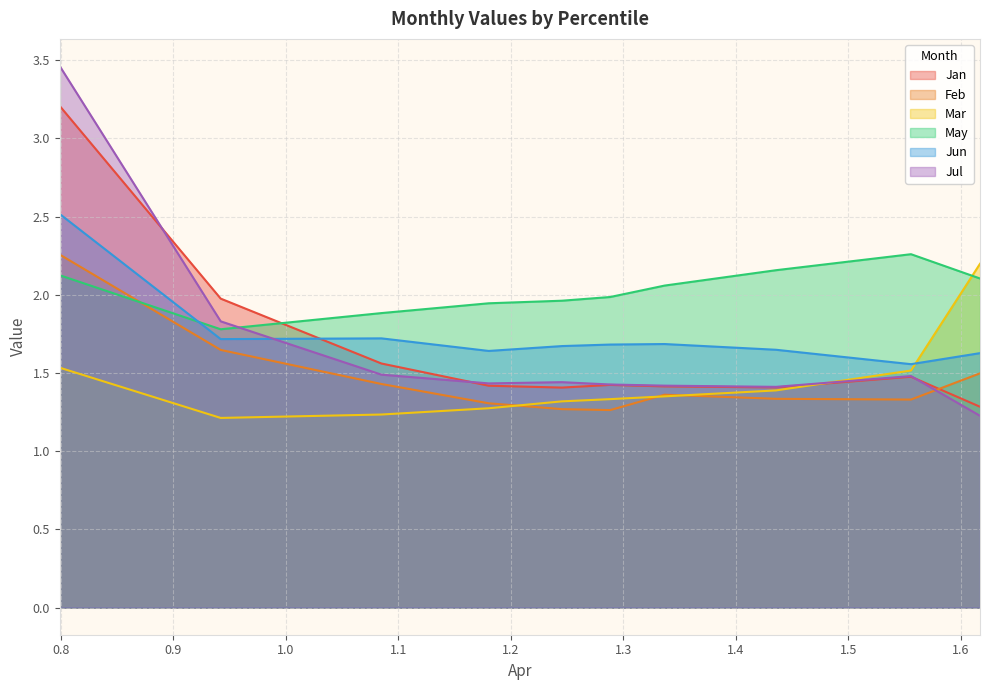

Which series has the largest total across all categories?

May